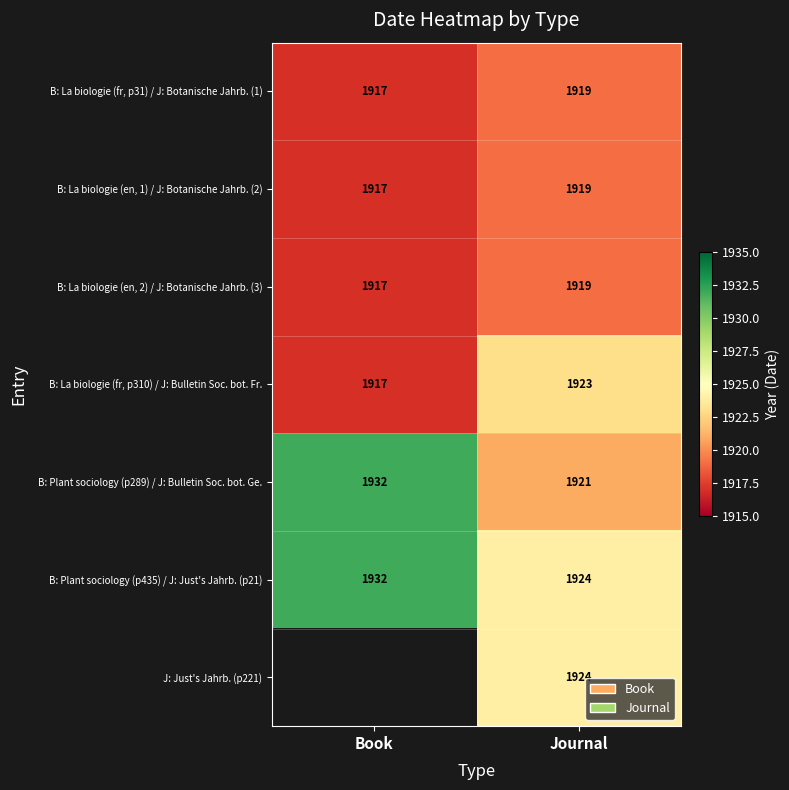

True or false: B: Plant sociology (p435) / J: Just's Jahrb. (p21) has a value of 609.4 at Book.

False